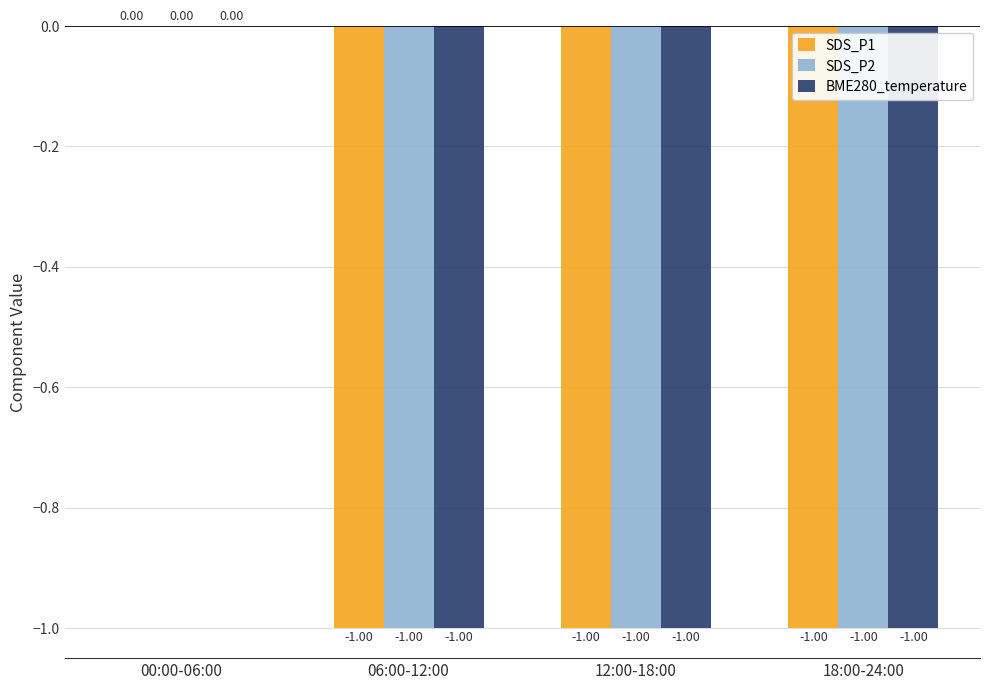

How many groups of bars are there?

4